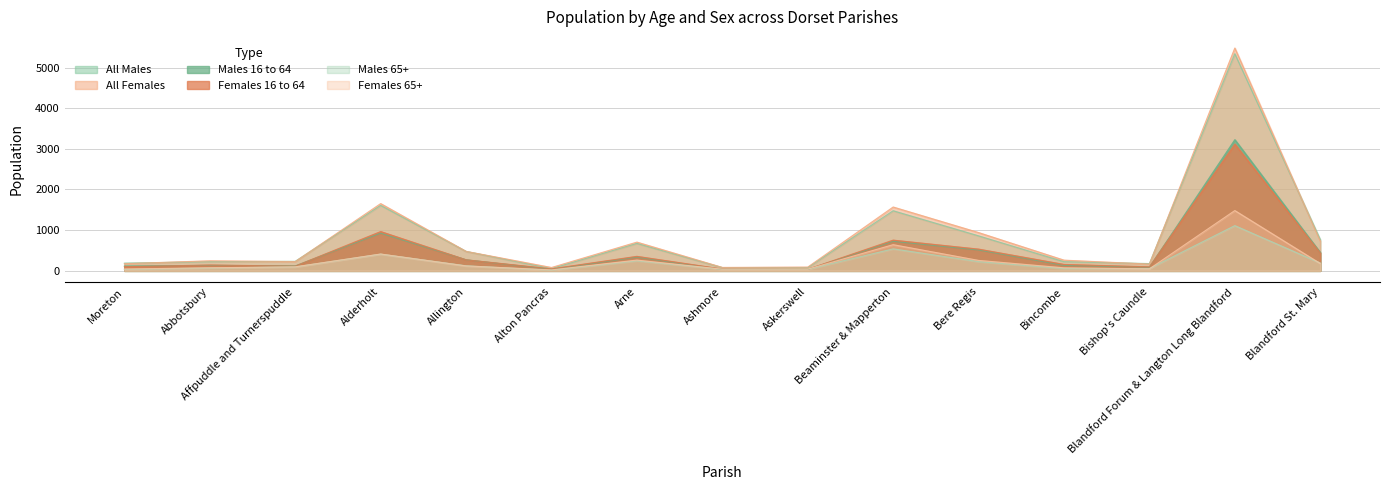

What is the lowest value of the Females 16 to 64 series?

36